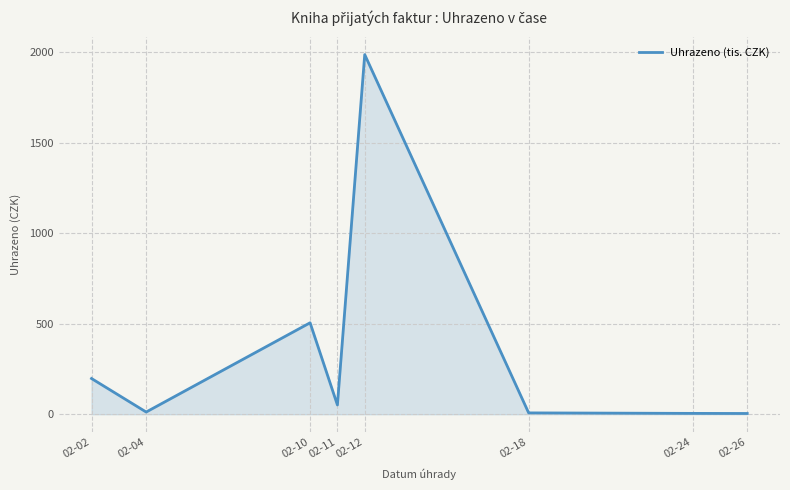

Where is the first local maximum?

02-10